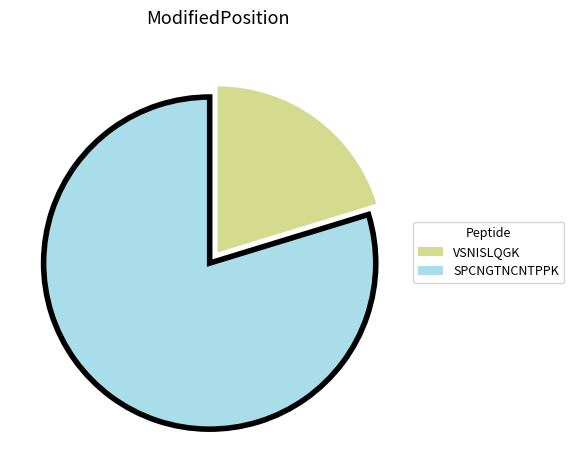

Is it true that SPCNGTNCNTPPK is 91% of the pie?

False